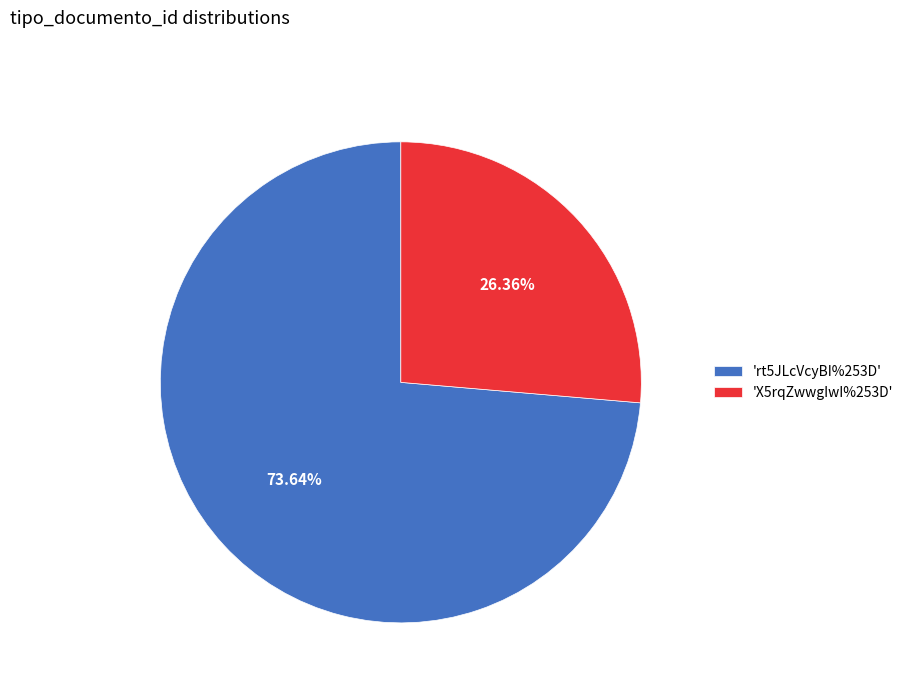

How many segments does this pie chart have?

2